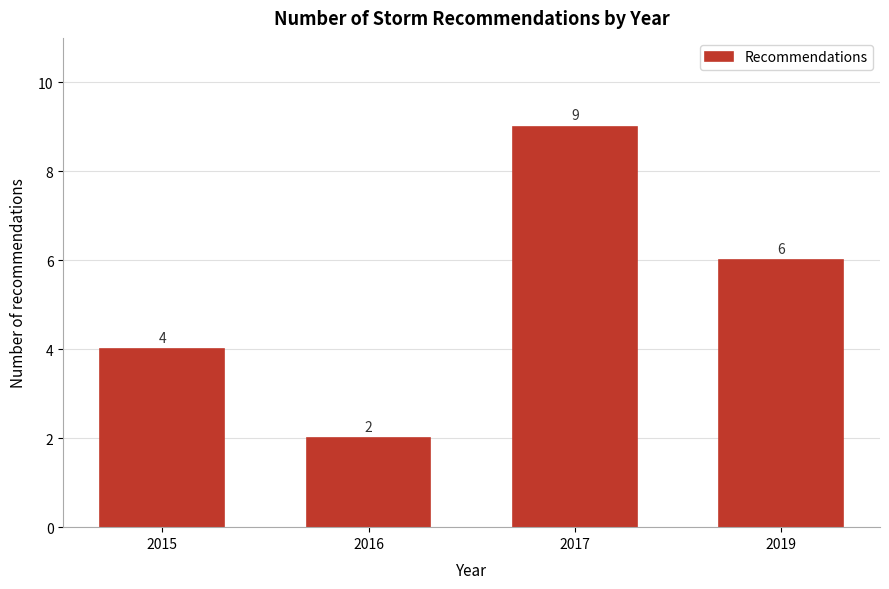

Reading left to right, transcribe all the data shown in this chart.

2015=4	2016=2	2017=9	2019=6